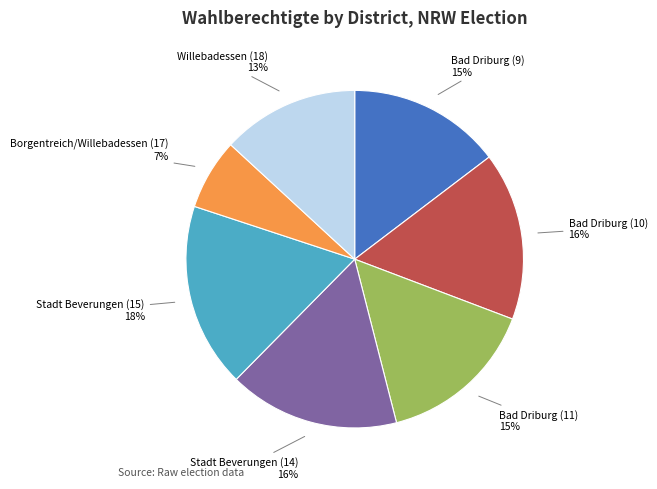

True or false: Willebadessen (18) accounts for 24% of the total.

False